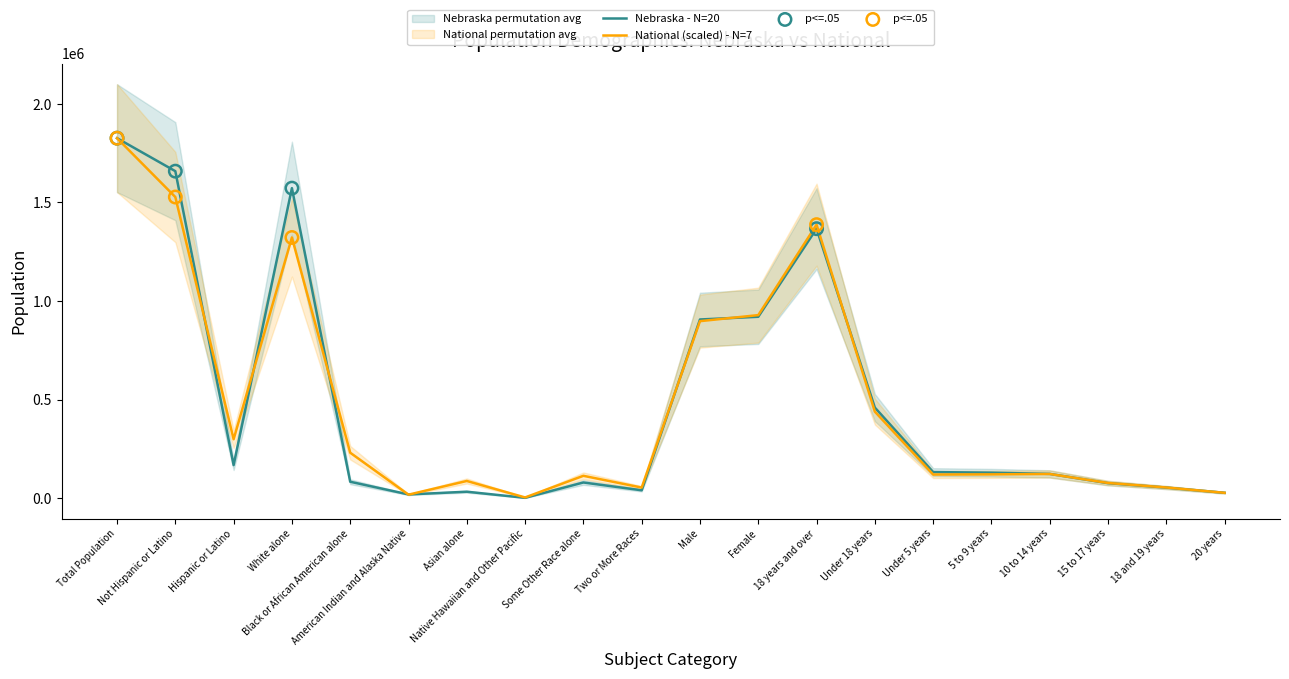

What is the total value across all series at 5 to 9 years?

249297.6